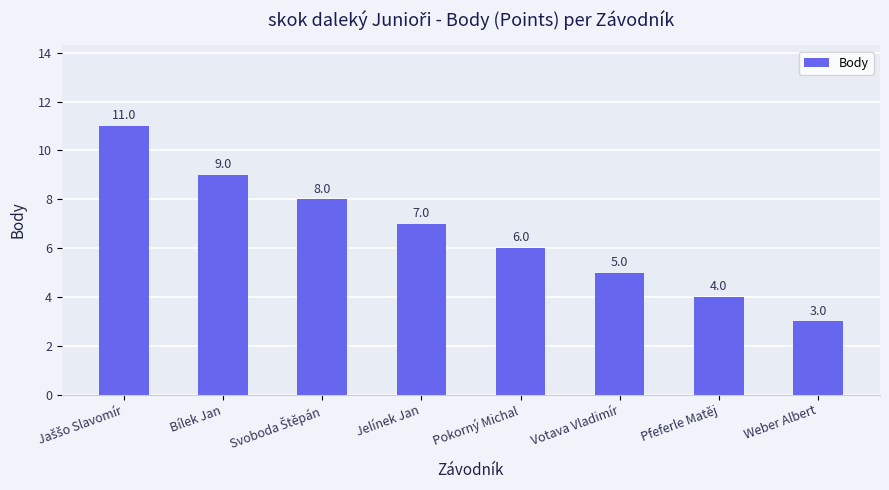

What is the value of the 8th bar from the left?

3